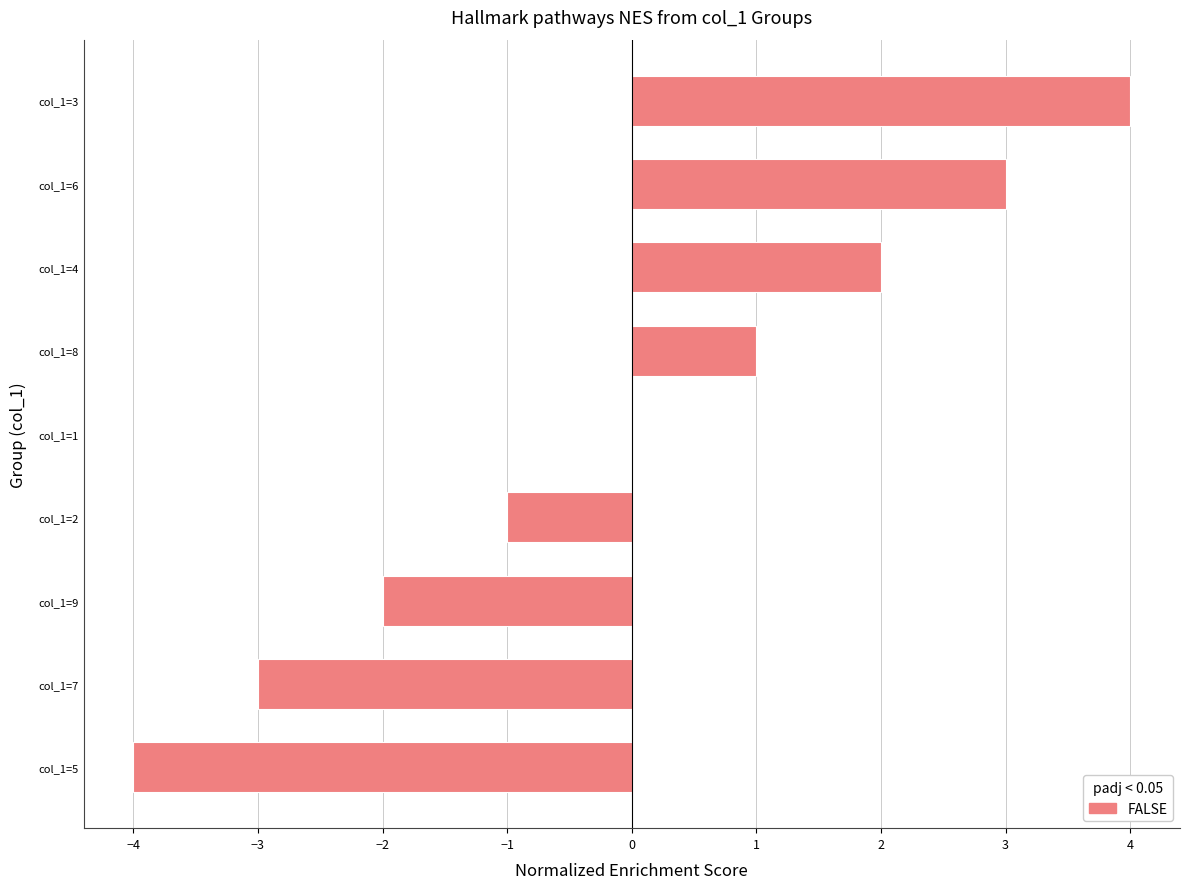

What is the maximum value shown in the chart?

4